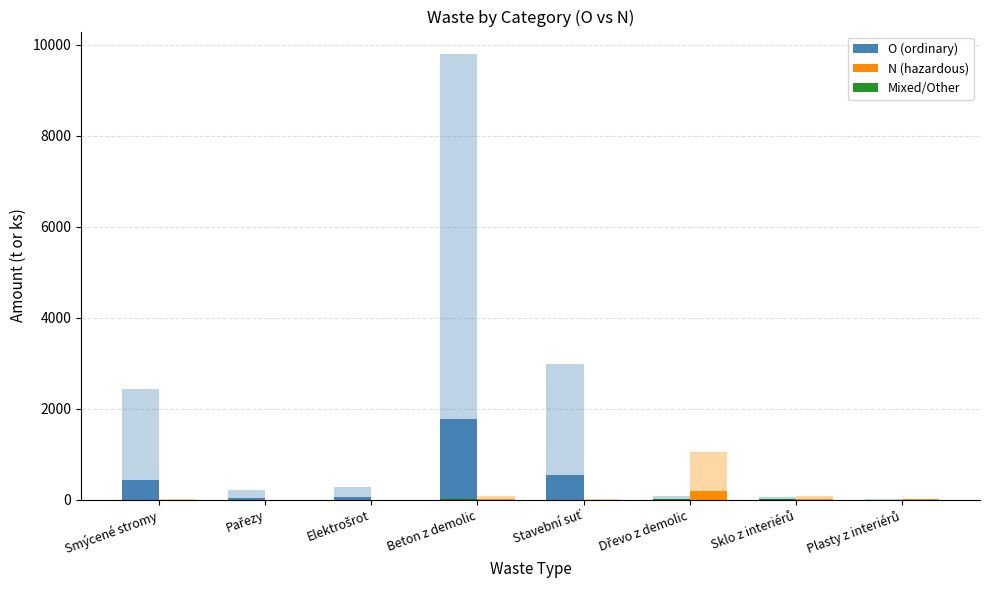

At which category does the chart reach its minimum across all series?

Pařezy